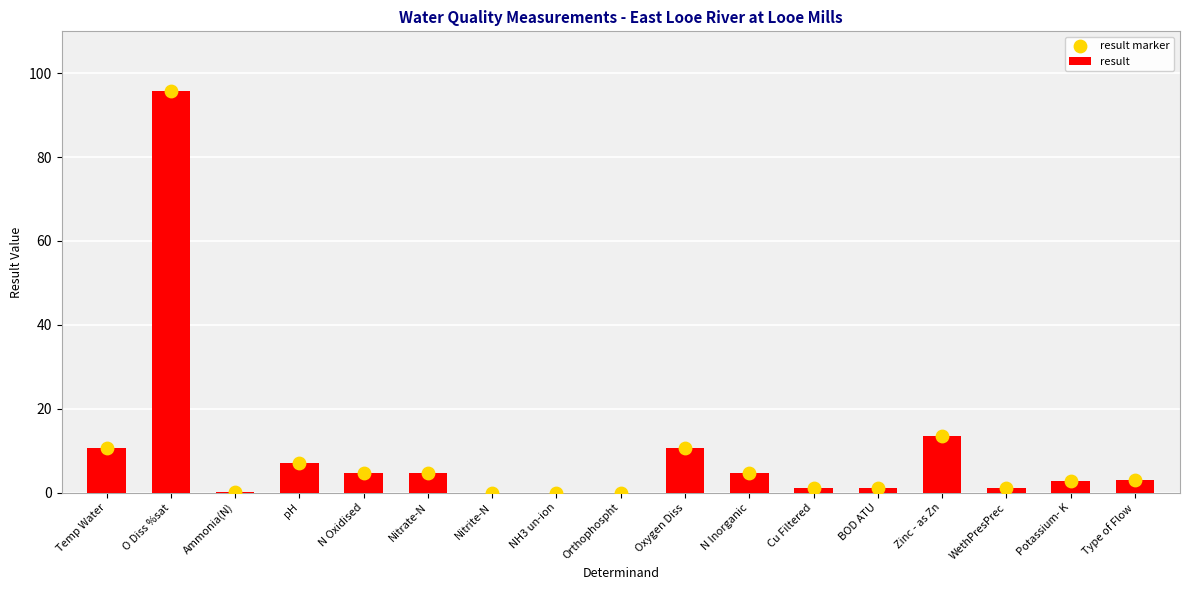

What are all the series names shown in the legend?

result, result marker